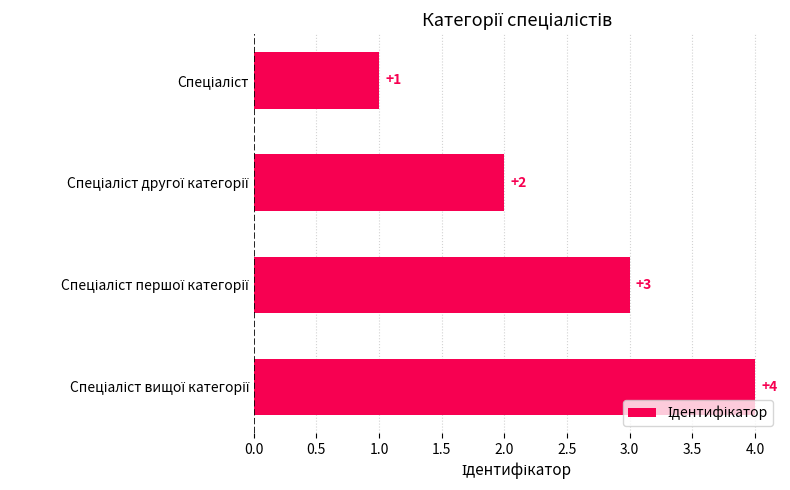

How many categories are shown in the chart?

4